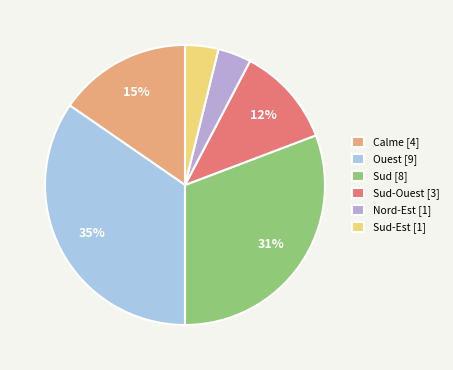

What is the largest slice in the pie chart?

Ouest [9]